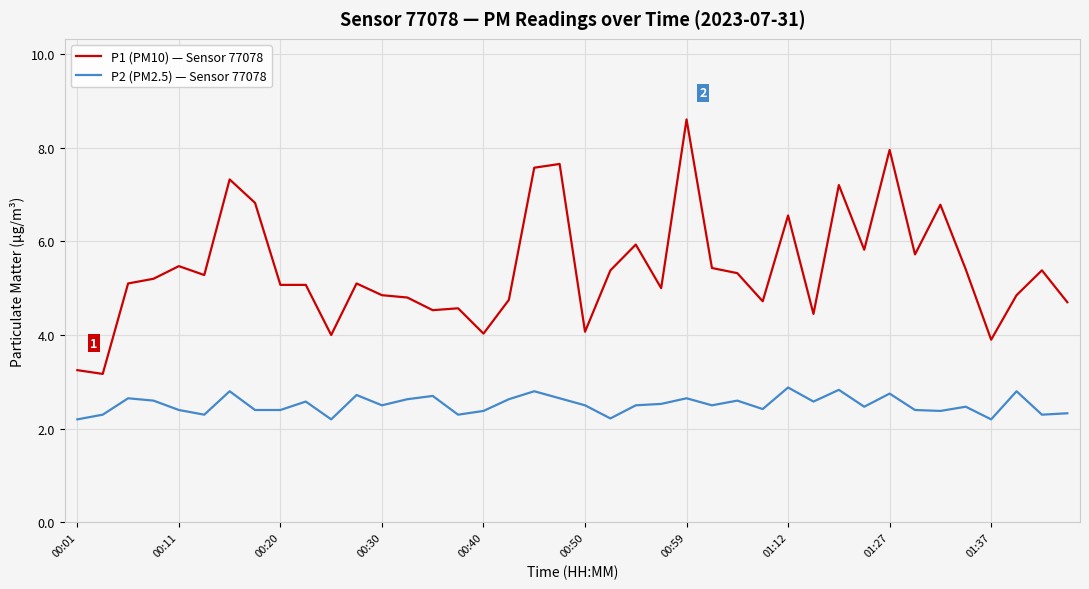

Rank the series by their average value, from highest to lowest.

P1 (PM10) — Sensor 77078, P2 (PM2.5) — Sensor 77078